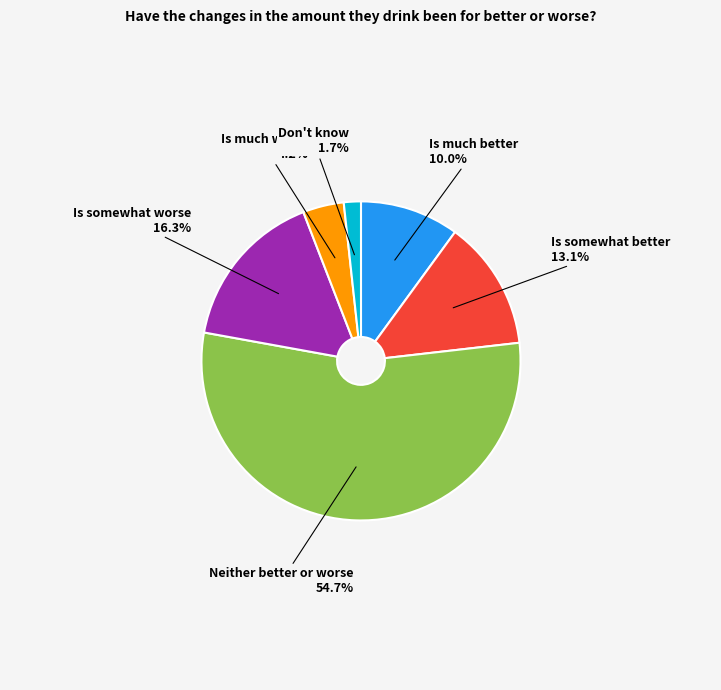

Is there any slice that represents more than half of the pie?

Yes